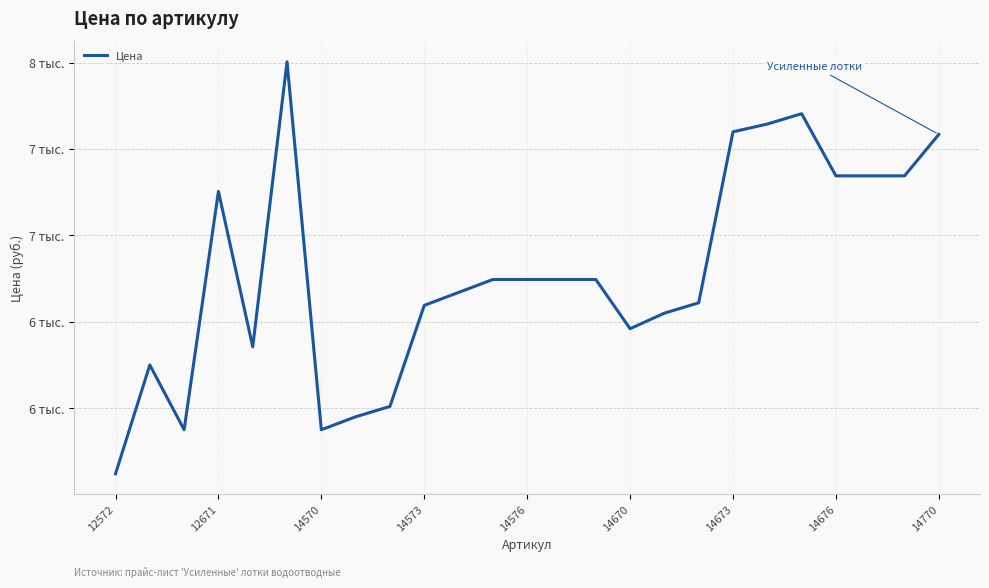

Does the chart display data point markers on the line(s)?

No